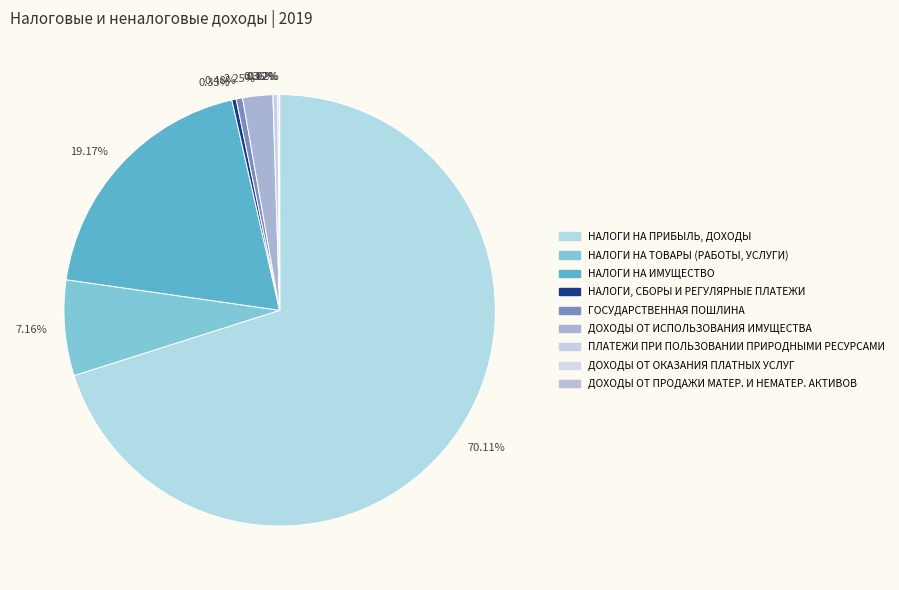

How many slices are in this pie chart?

9